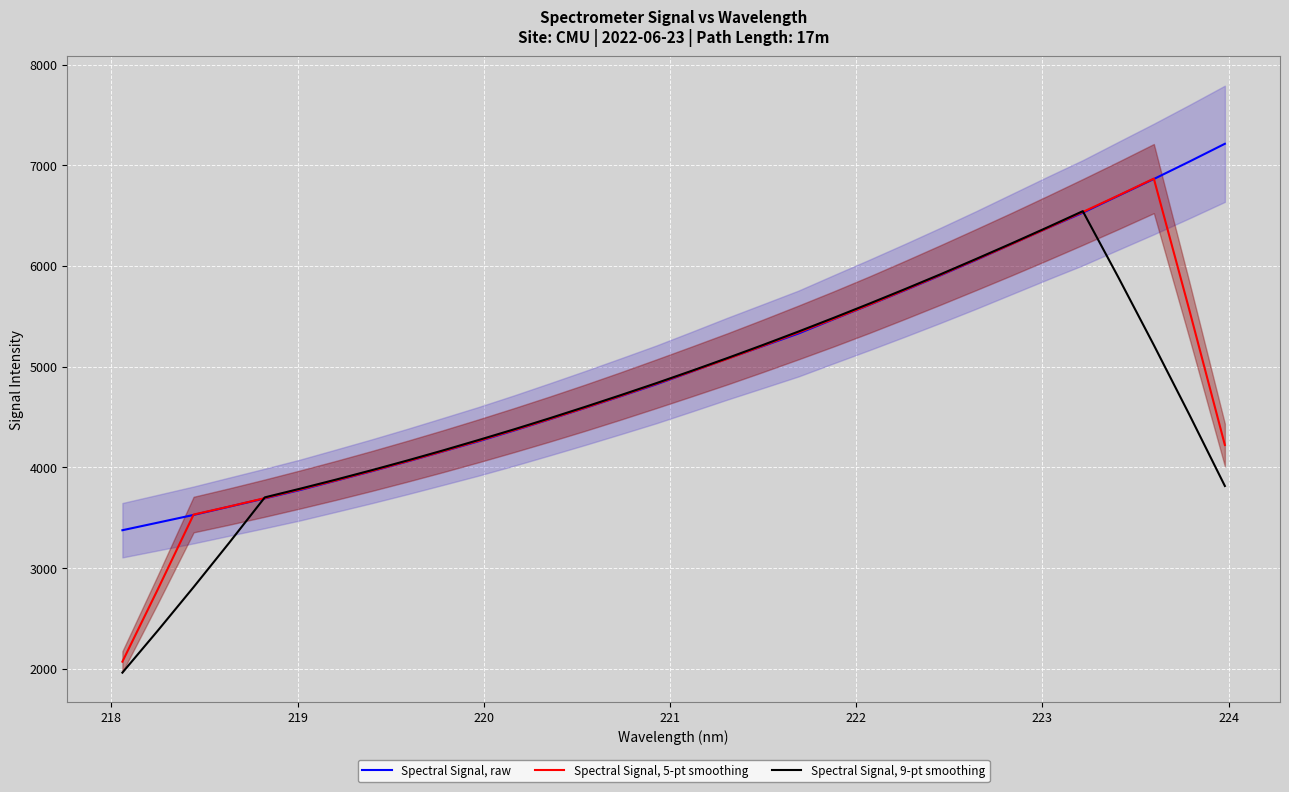

What is the highest value of the Spectral Signal, 9-pt smoothing series?

6544.5